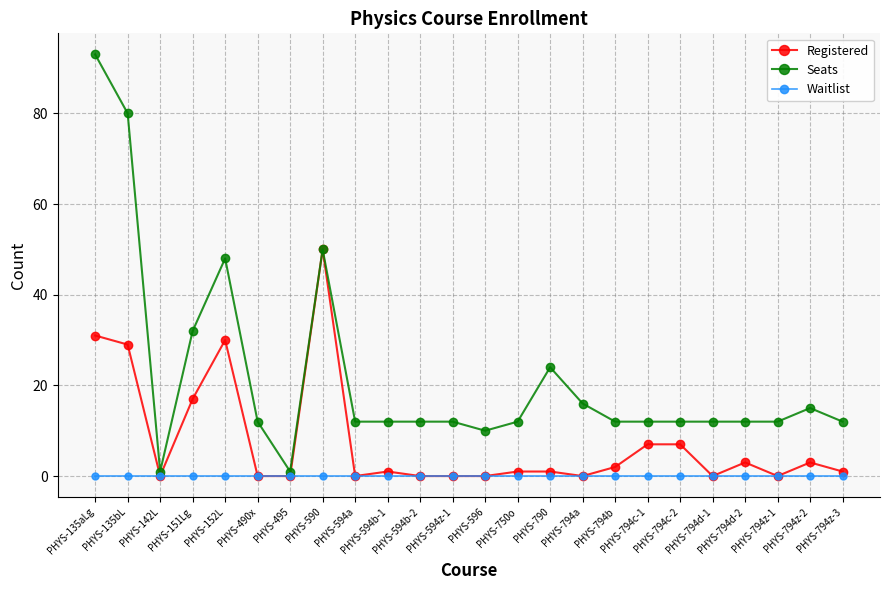

True or false: Registered has more than 2 interior local peaks.

True